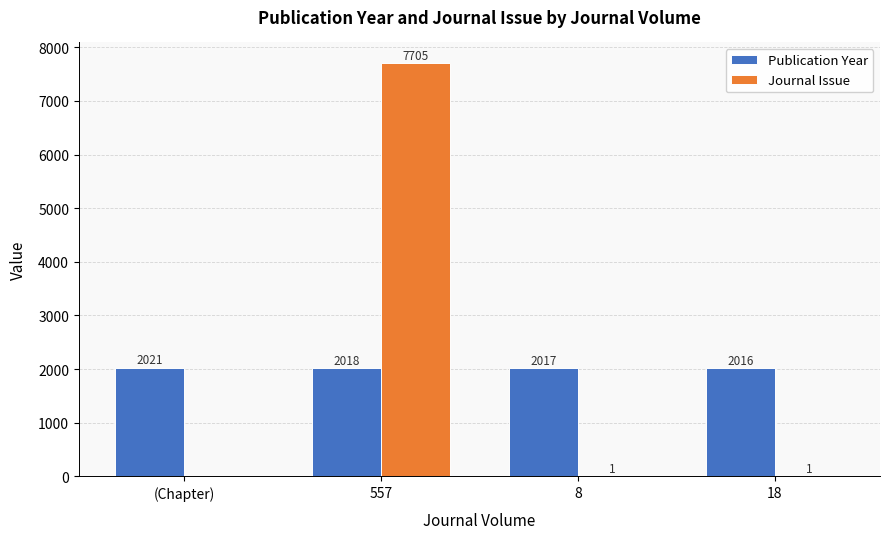

What are all the series names shown in the legend?

Publication Year, Journal Issue